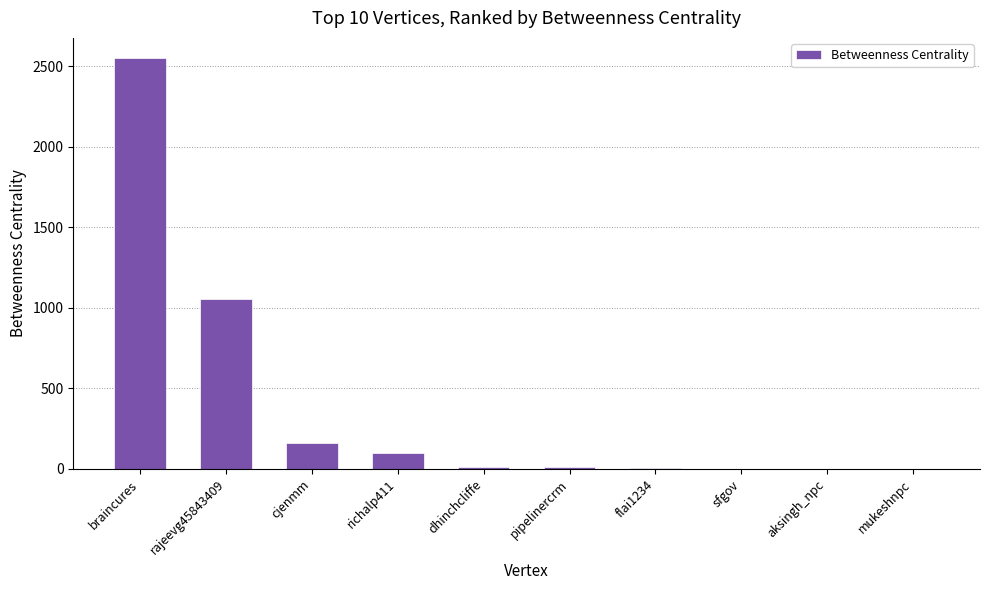

Between richalp411 and rajeevg45843409, which is larger?

rajeevg45843409